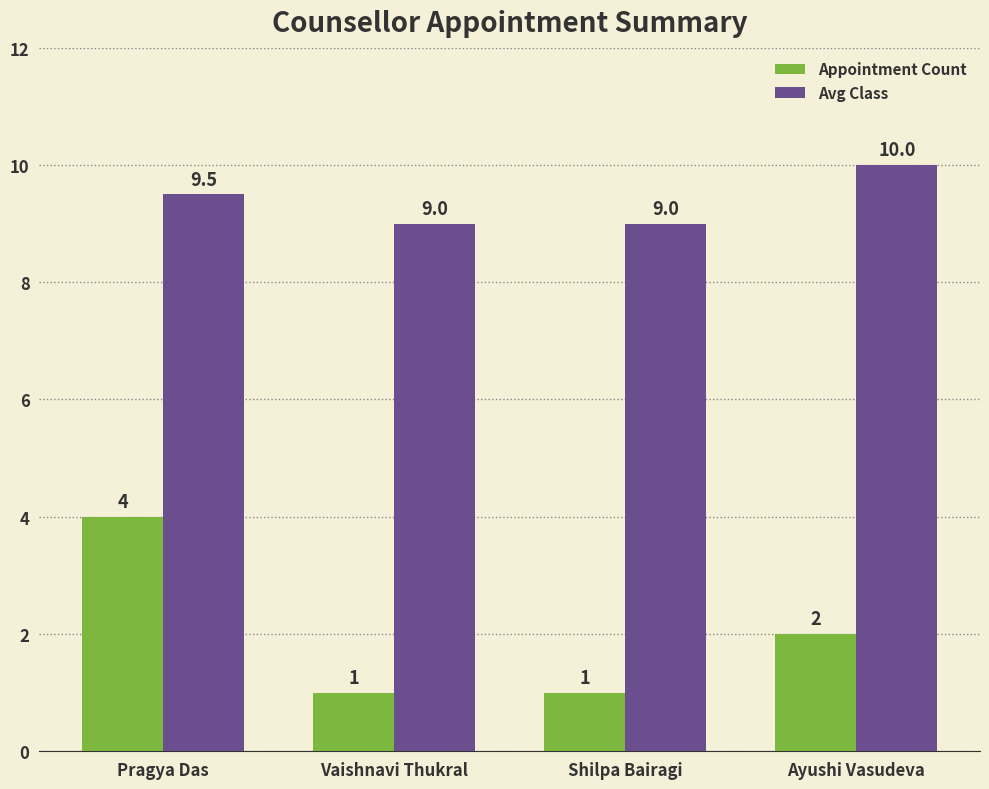

What is the sum of the Appointment Count values at Vaishnavi Thukral and Pragya Das?

5.0